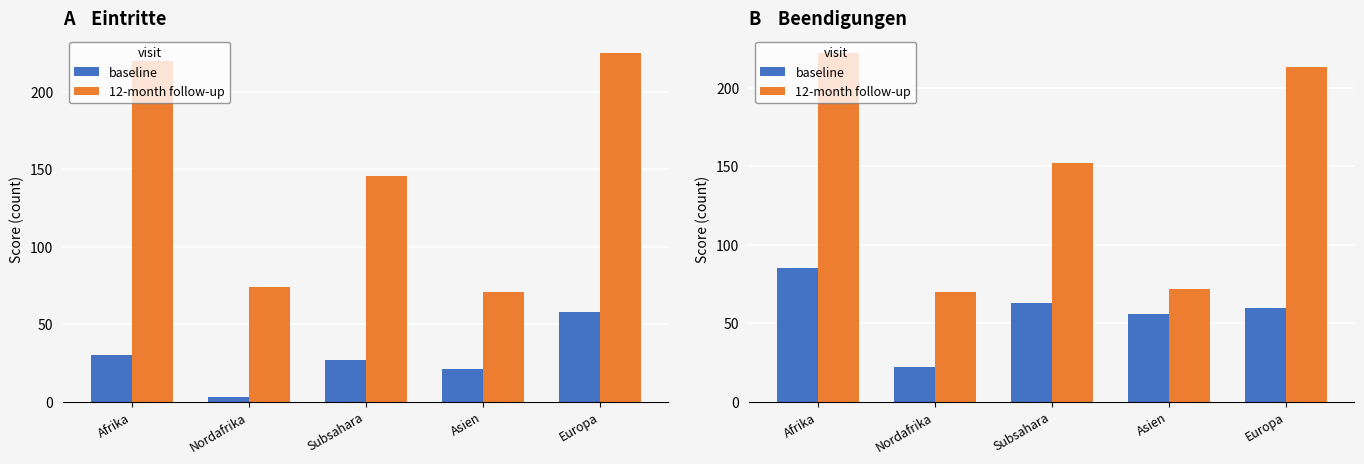

Rank the series by their average value, from lowest to highest.

baseline, 12-month follow-up